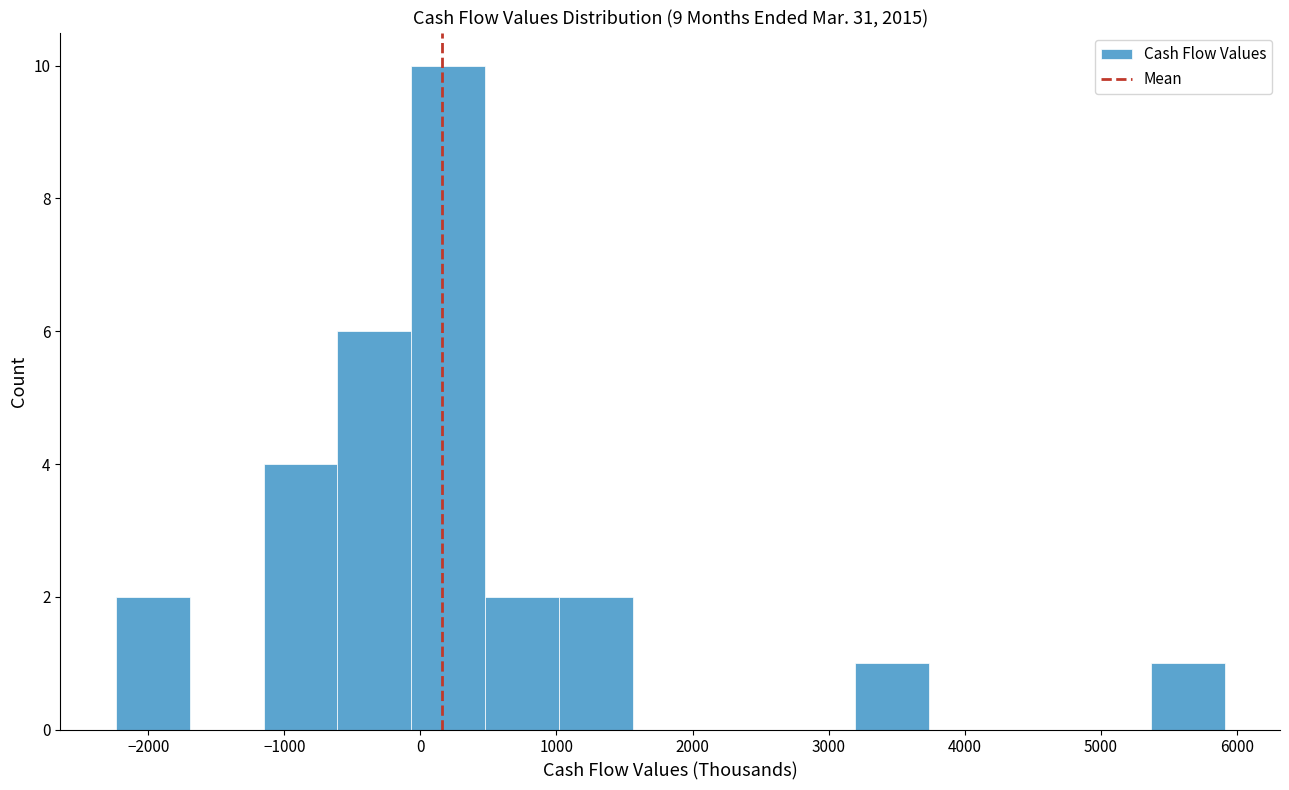

Reading left to right, list every bar in this chart as the range it spans on the x-axis followed by its height. Neither the bar edges nor the heights are printed on the chart, so give them approximately, as read against the axes.

-2200 to -1700: 2
-1700 to -1200: 0
-1200 to -600: 4
-600 to -100: 6
-100 to 500: 10
500 to 1000: 2
1000 to 1600: 2
1600 to 2100: 0
2100 to 2700: 0
2700 to 3200: 0
3200 to 3700: 1
3700 to 4300: 0
4300 to 4800: 0
4800 to 5400: 0
5400 to 5900: 1